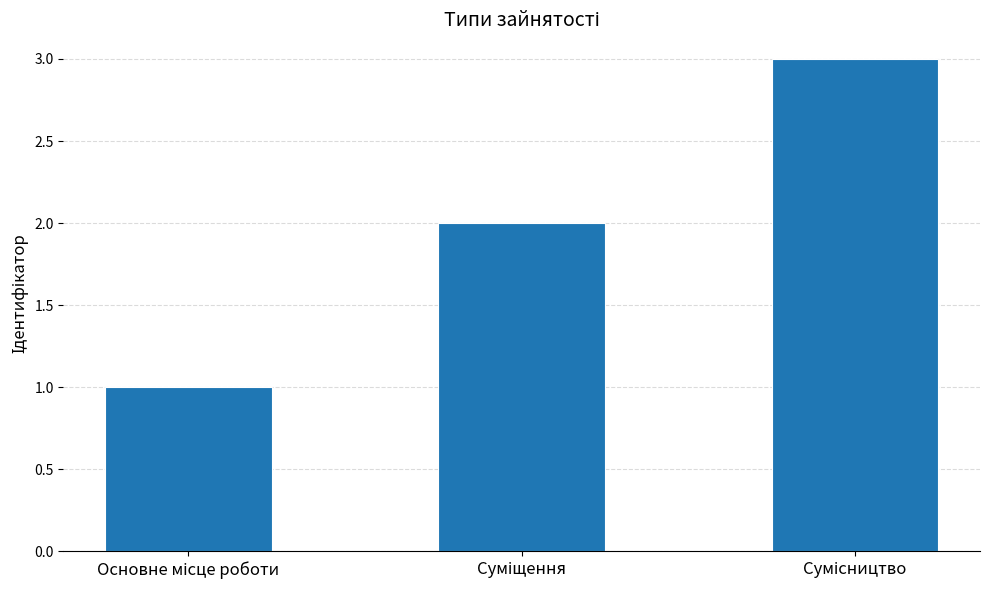

What is the sum of all values?

6